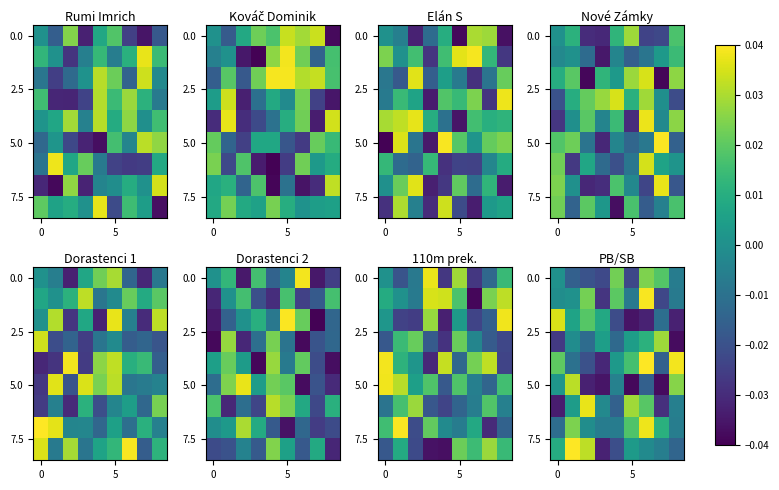

Count the number of data series in this chart.

9